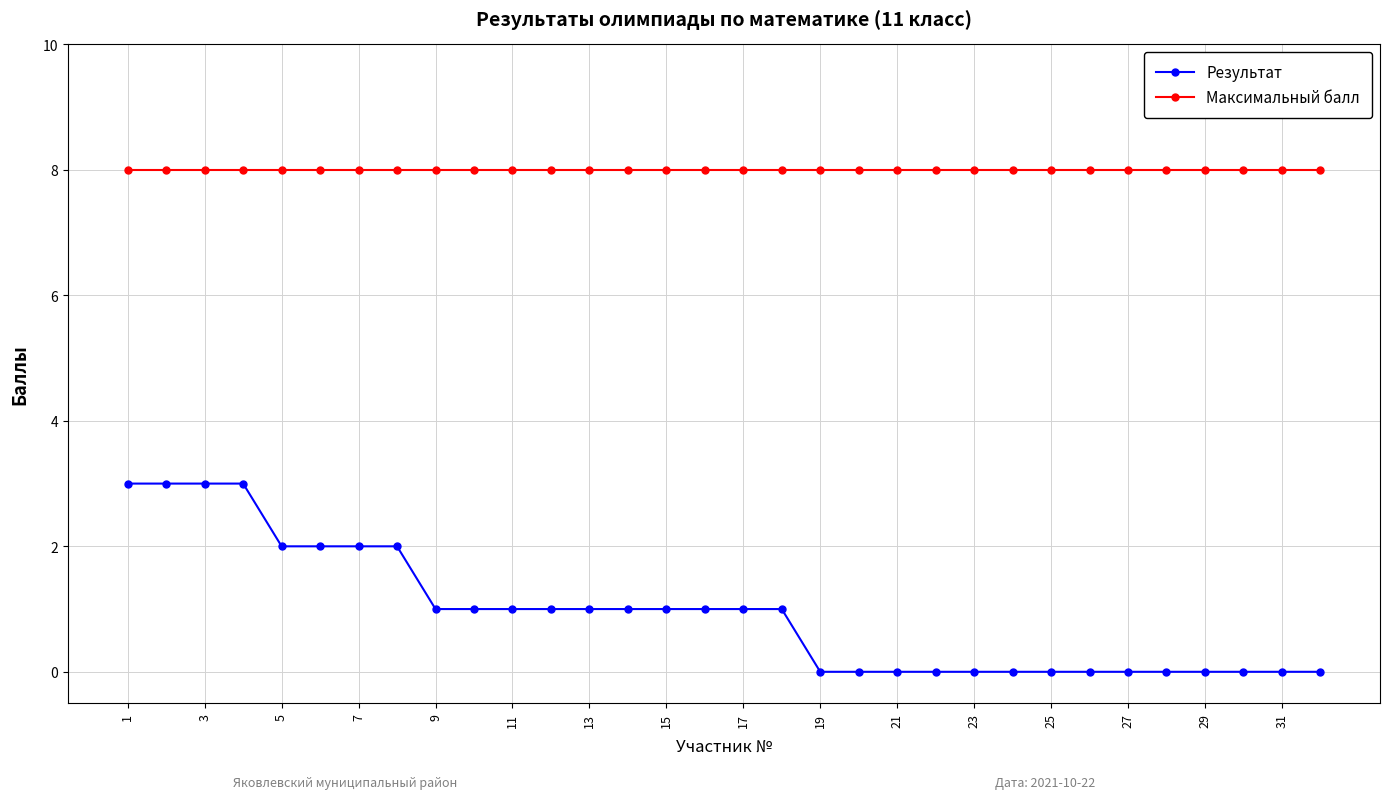

Reading right to left, transcribe all the data shown in this chart.

Результат: 0	0	0	0	0	0	0	0	0	0	0	0	0	0	1	1	1	1	1	1	1	1	1	1	2	2	2	2	3	3	3	3
Максимальный балл: 8	8	8	8	8	8	8	8	8	8	8	8	8	8	8	8	8	8	8	8	8	8	8	8	8	8	8	8	8	8	8	8